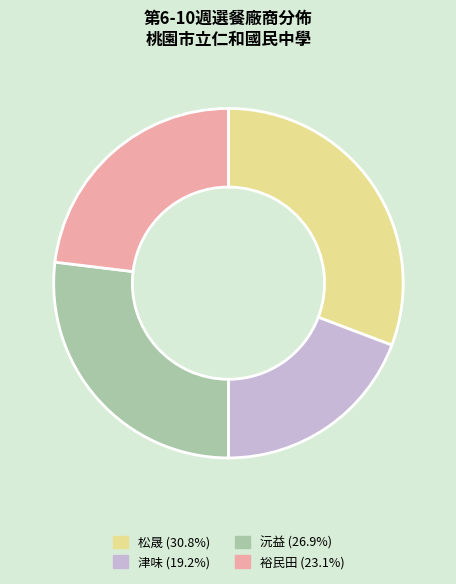

What is the ratio of the value at 松晟 (30.8%) to the value at 裕民田 (23.1%)?

1.3